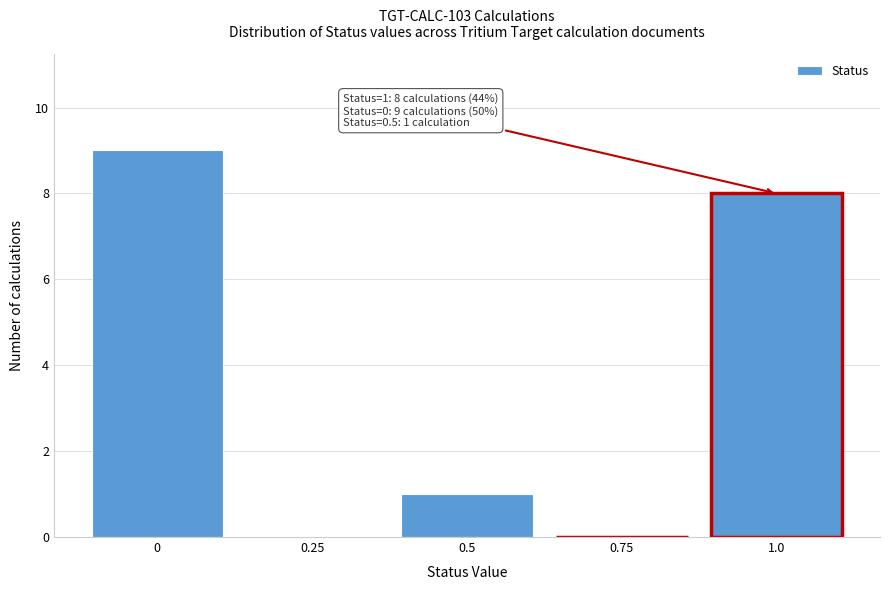

Reading left to right, list all the values displayed in this chart.

0=9	0.25=0	0.5=1	0.75=0	1.0=8